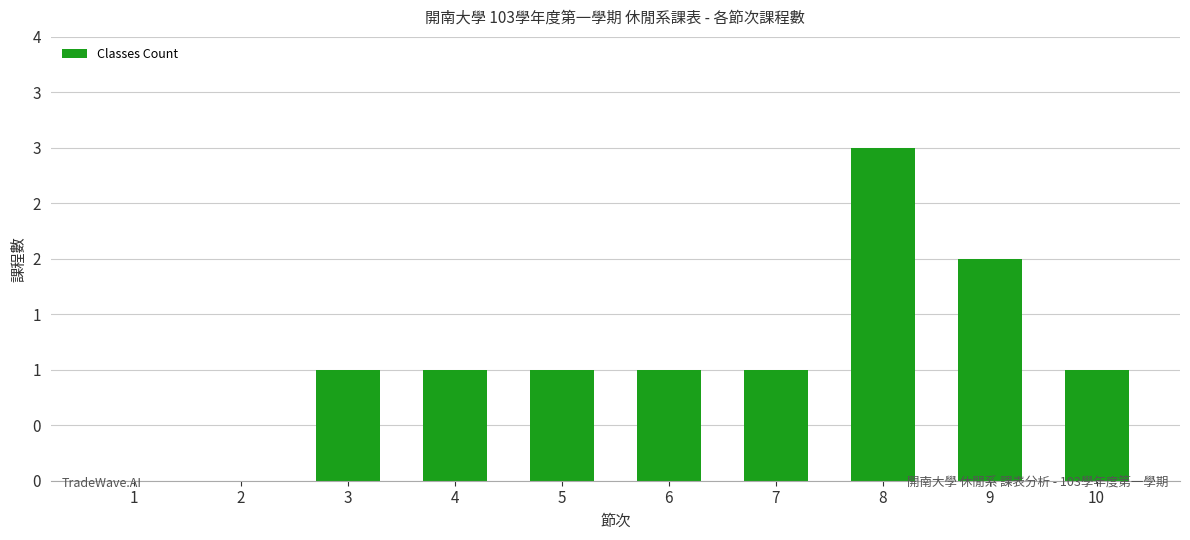

True or false: the data shows 1 at 7.

False